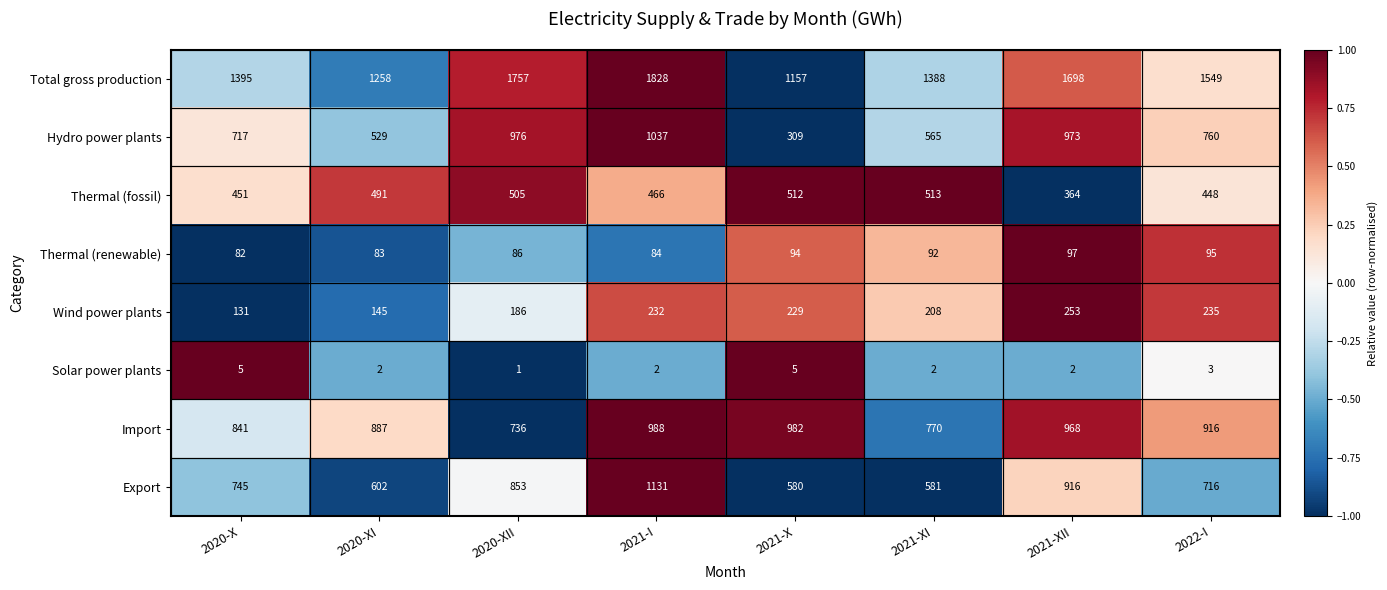

What is the greatest value displayed?

1828